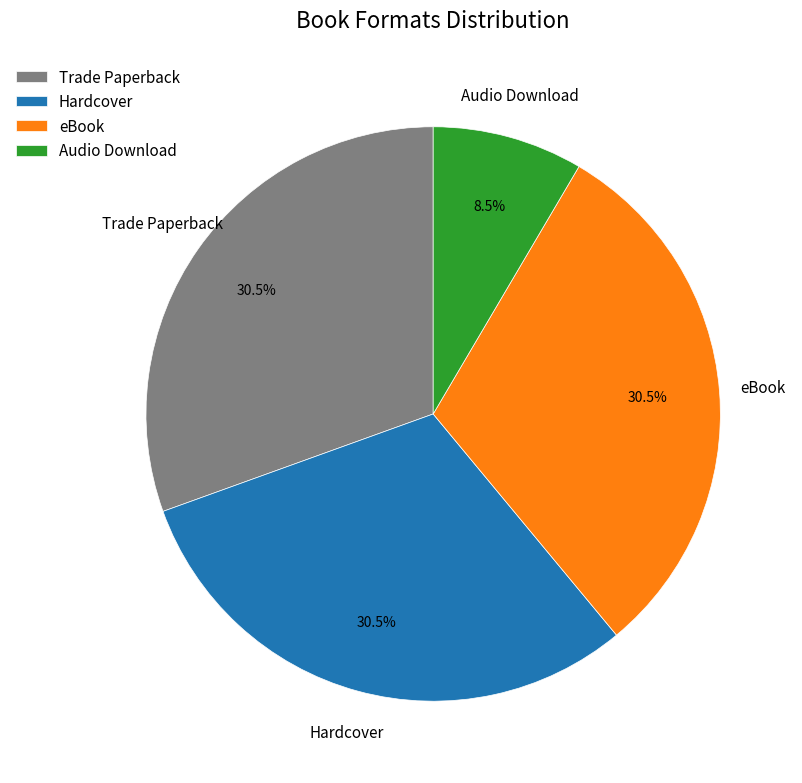

What is the ratio of the value at Audio Download to the value at Hardcover?

0.3